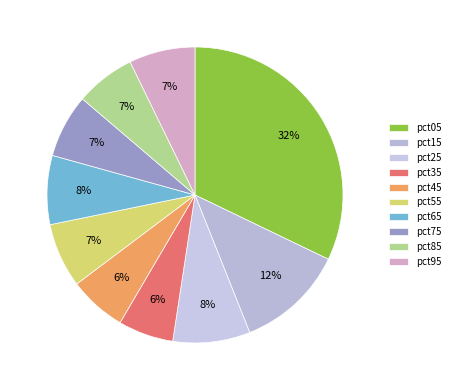

How many slices are in this pie chart?

10